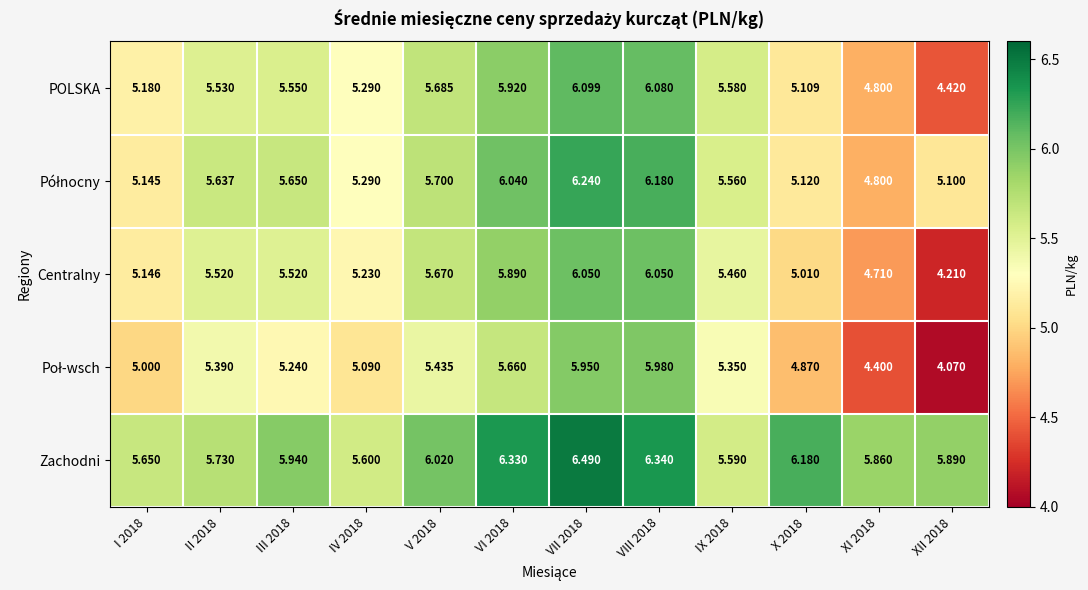

At how many categories does at least one series exceed 5?

12